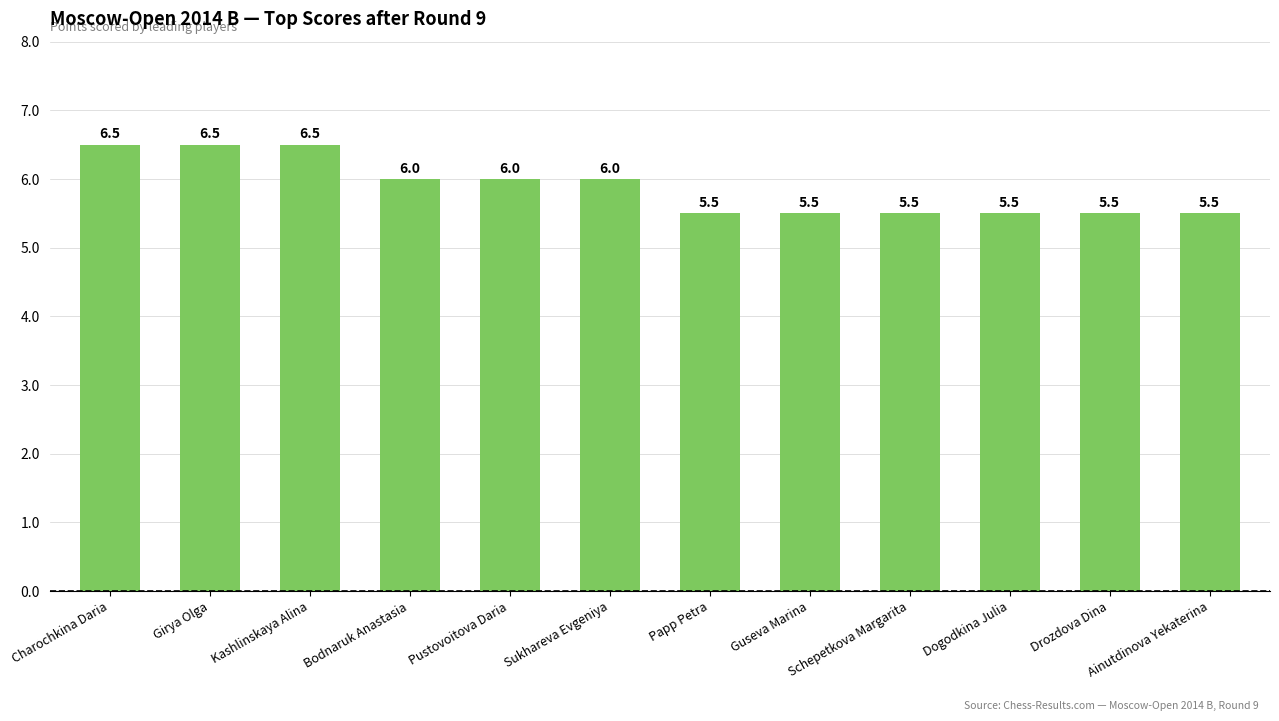

What is the label of the 9th bar from the right?

Bodnaruk Anastasia